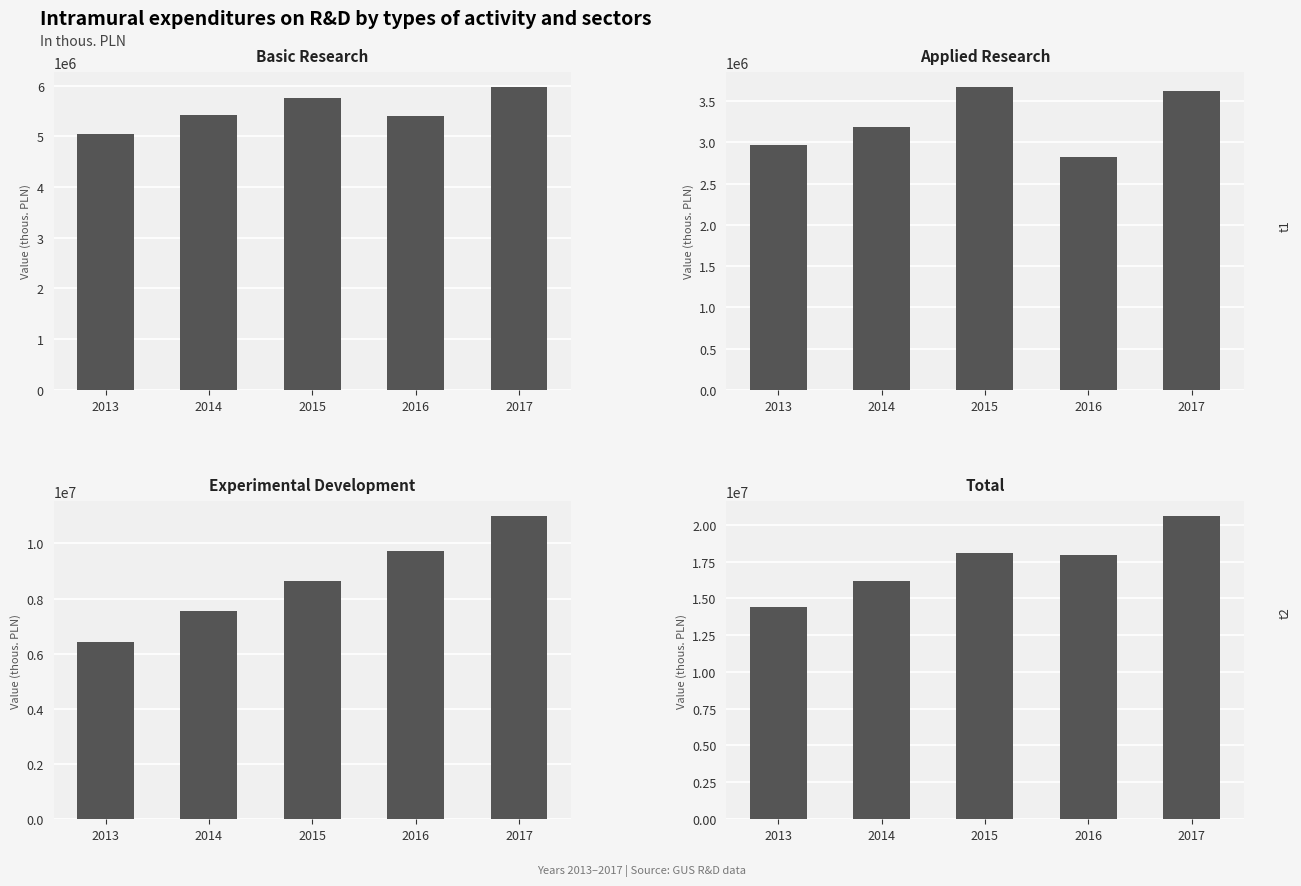

What is the maximum value for total?

20578461.7